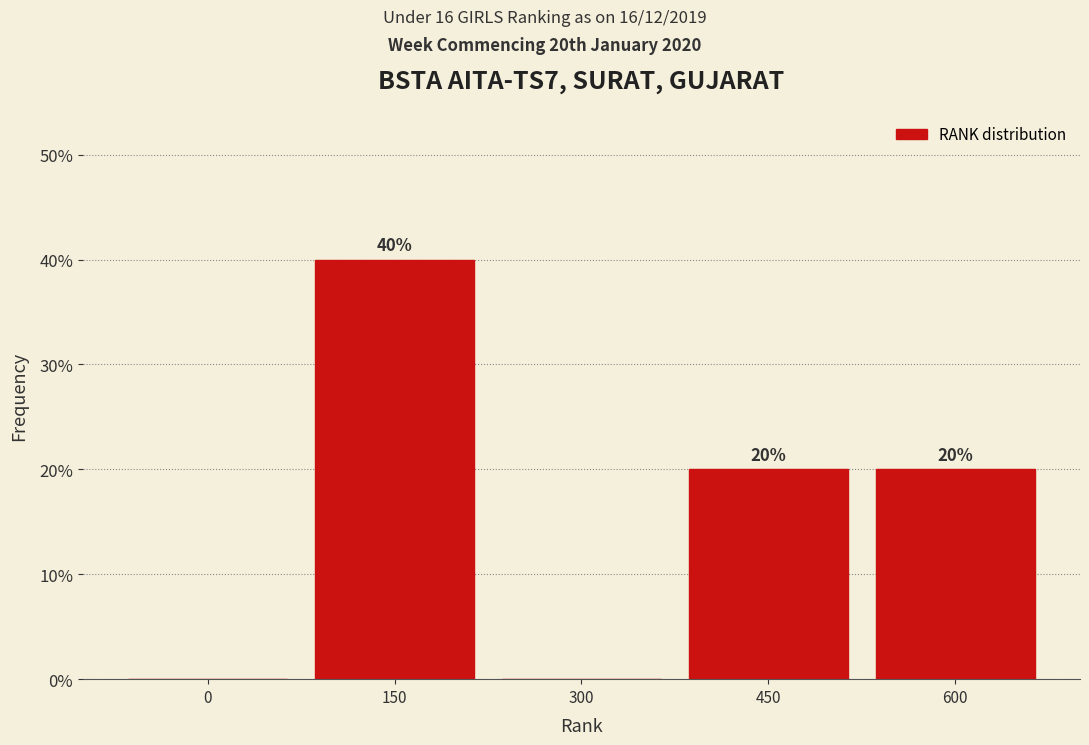

Reading left to right, list all the values displayed in this chart.

0=0	150=40	300=0	450=20	600=20